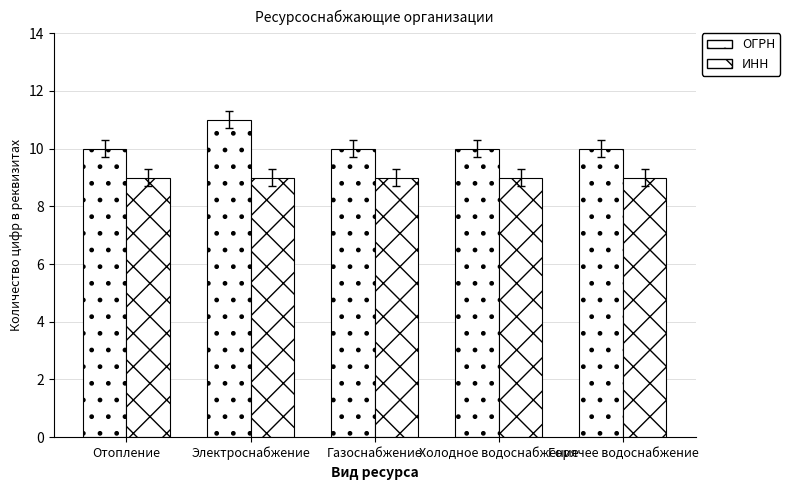

Which category has the highest value across all series?

Электроснабжение